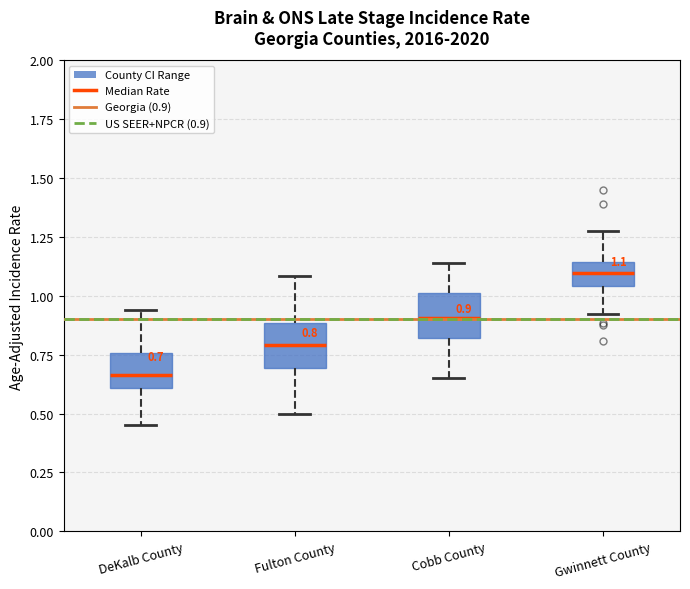

Which box has the lowest median line?

DeKalb County